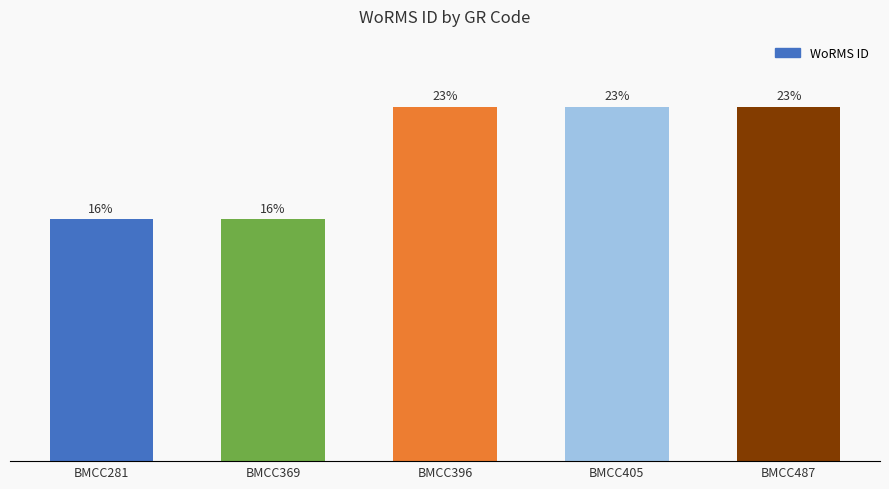

Where does the data first go above 22?

BMCC396